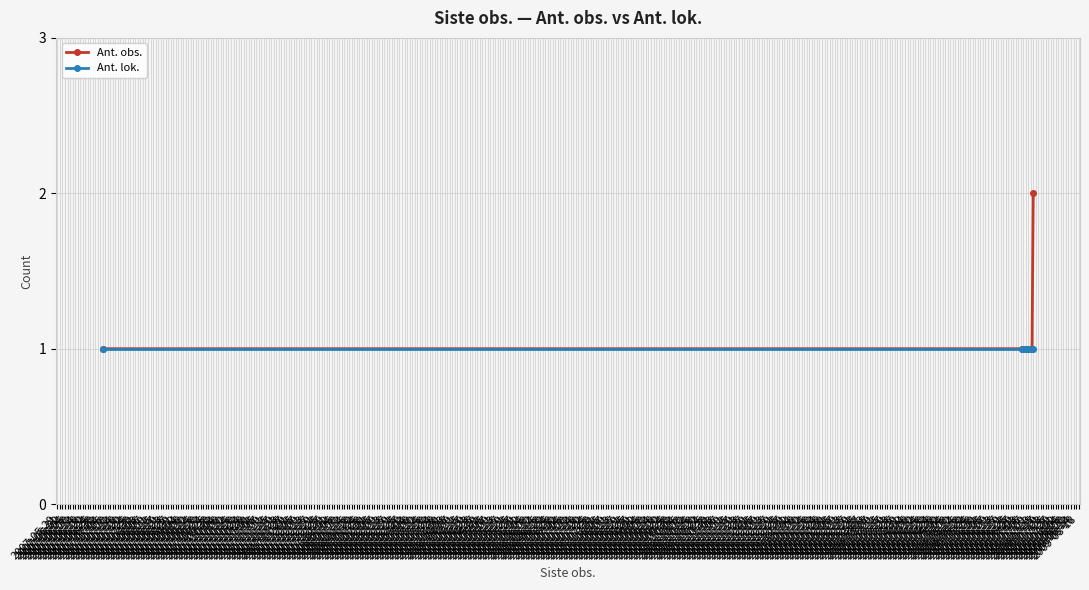

What position from the left is 2007-06-22?

13